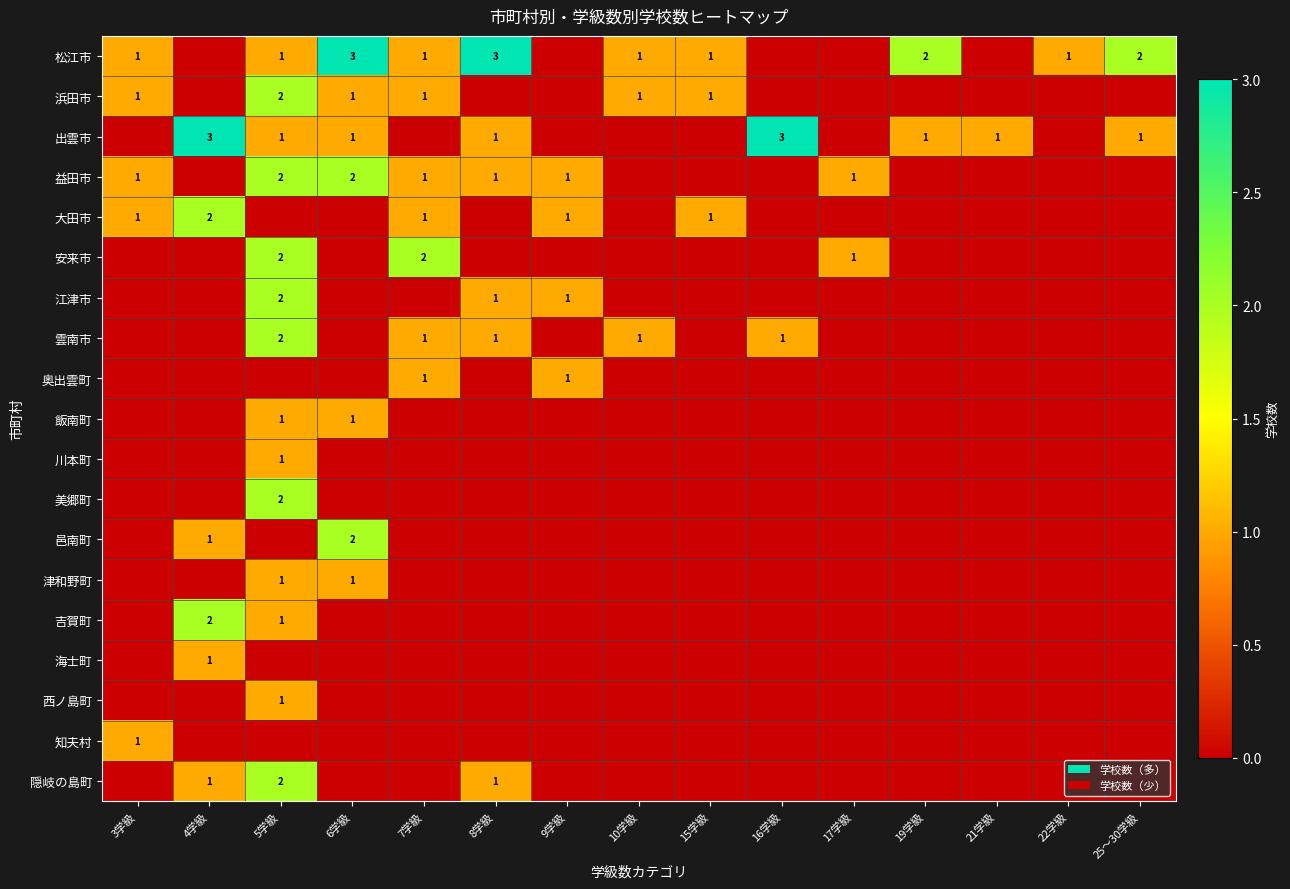

The 松江市 series shows 2 at 19学級. True or false?

True